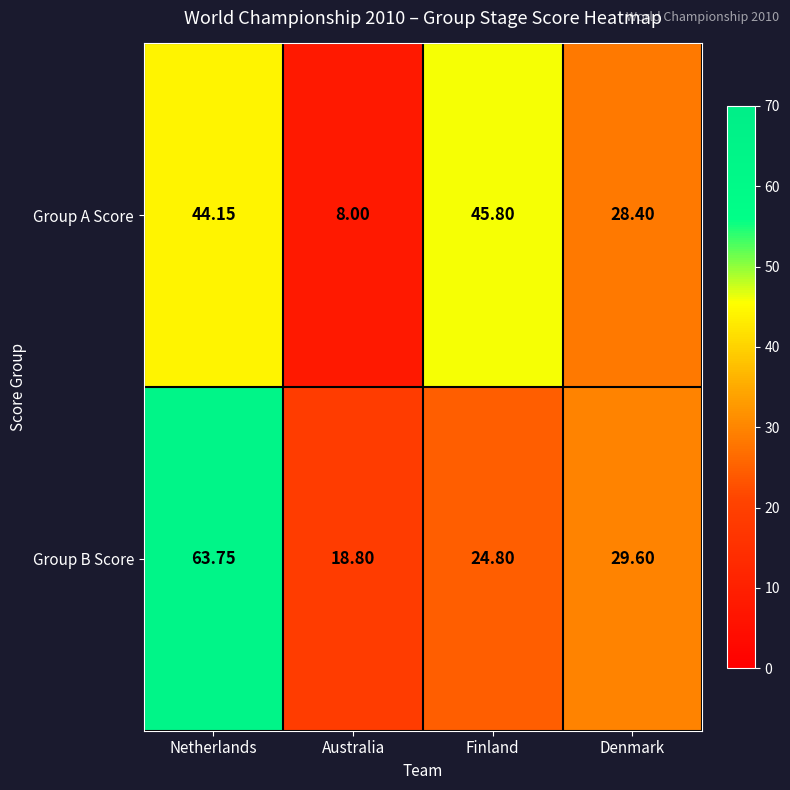

Which category has the highest value in the Group B Score series?

Netherlands